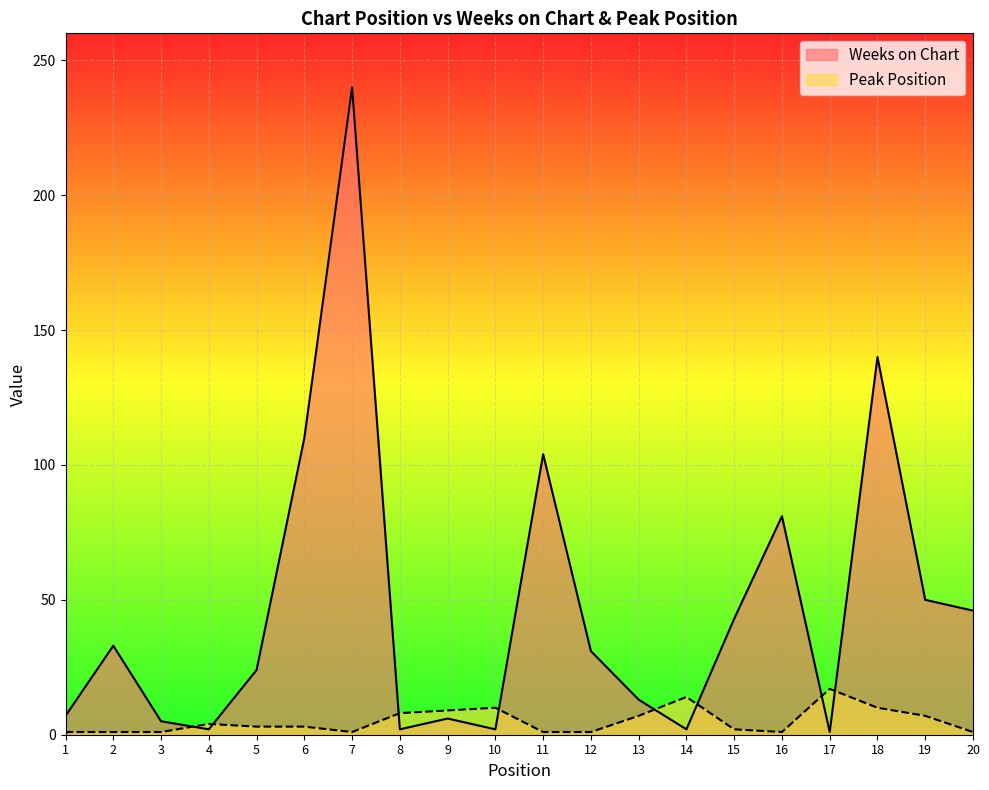

The Weeks on Chart series shows 23 at 13. True or false?

False